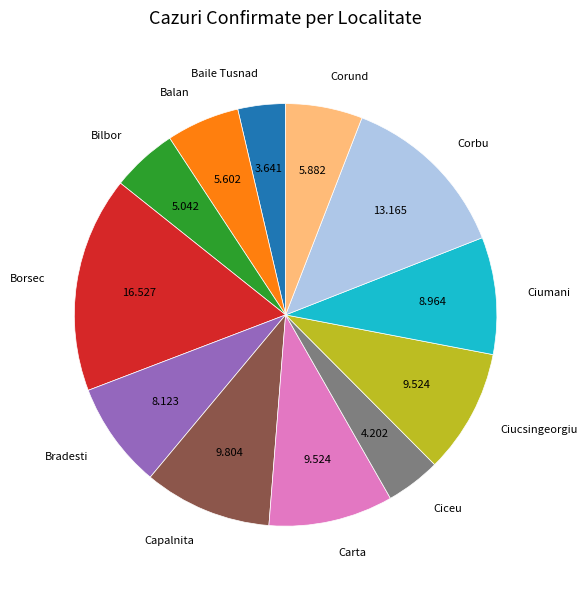

Is there a majority slice in this chart?

No